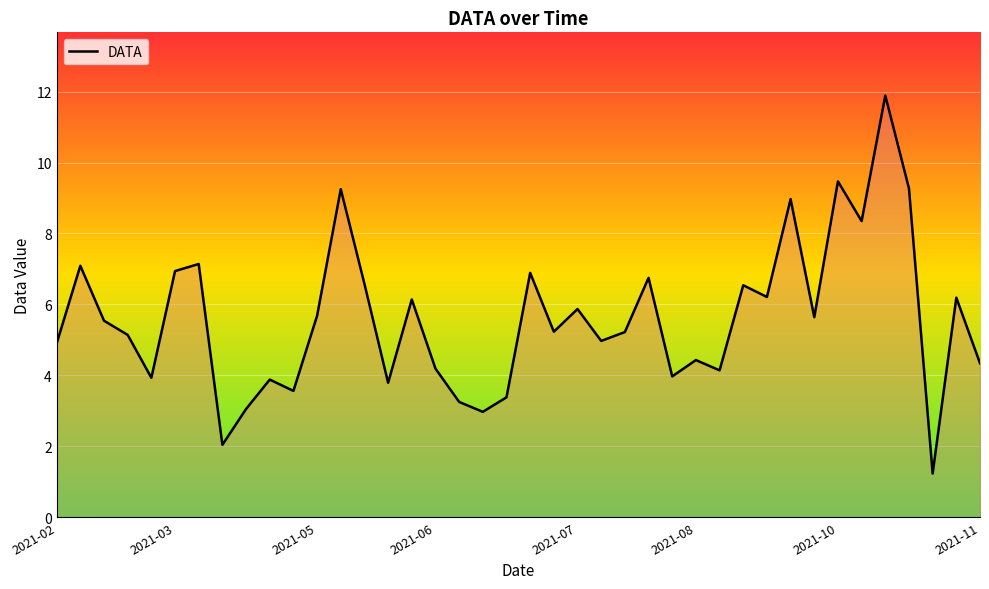

What is the difference between the maximum and minimum values?

10.7